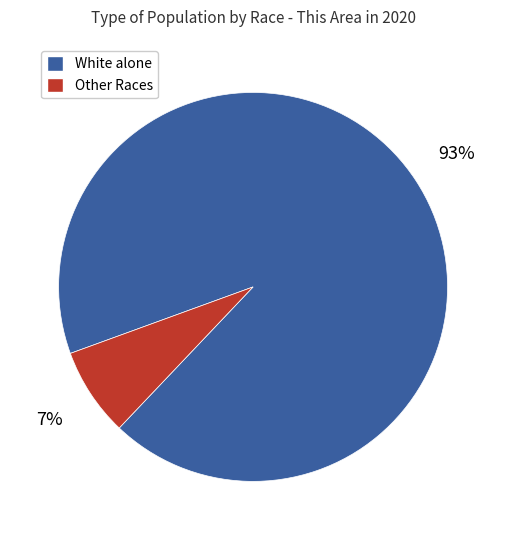

The Other Races slice represents 7% of the pie. True or false?

True